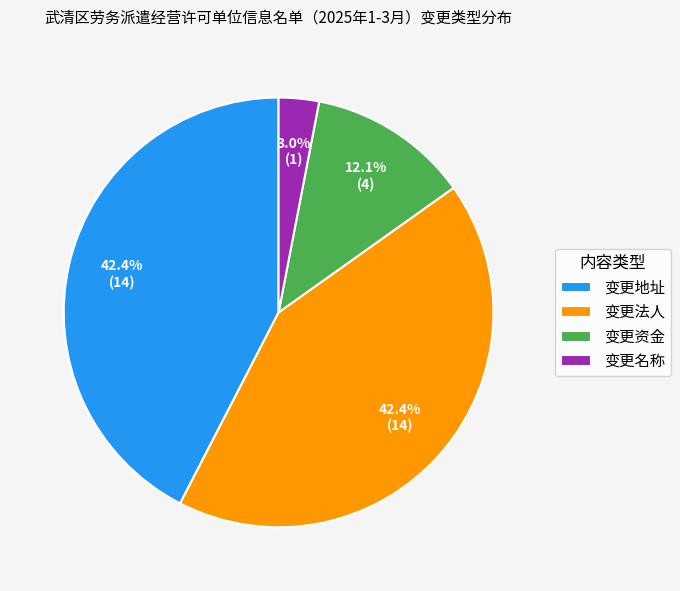

Count the number of slices in the pie.

4